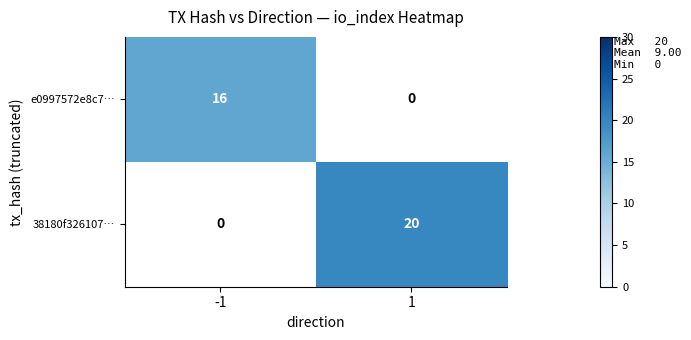

The e0997572e8c7… series shows 16 at -1. True or false?

True